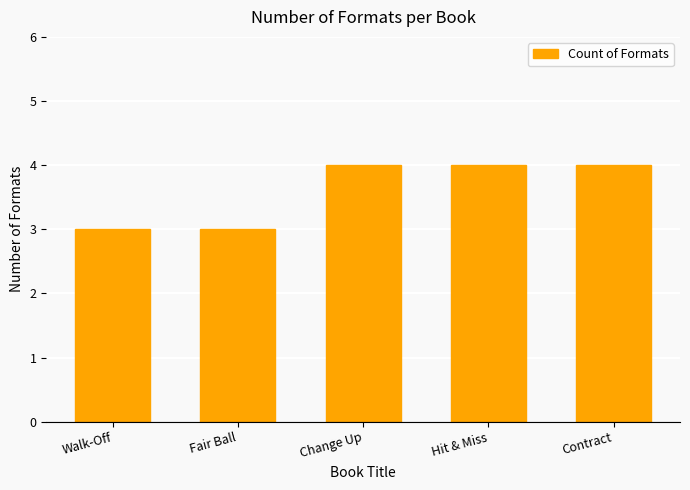

What is the greatest value displayed?

4